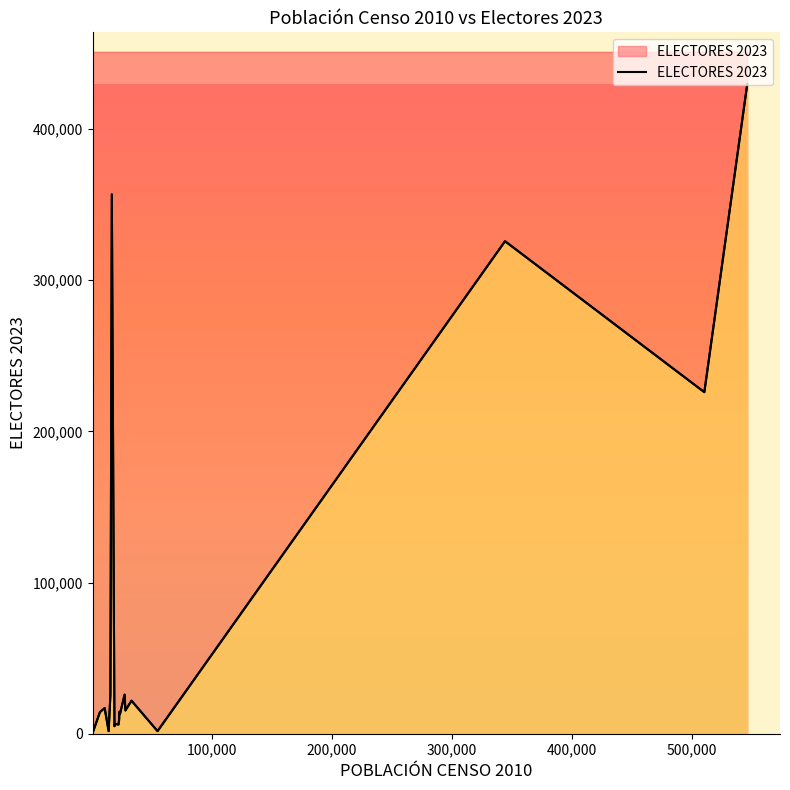

What is the sum of all values?

1516718